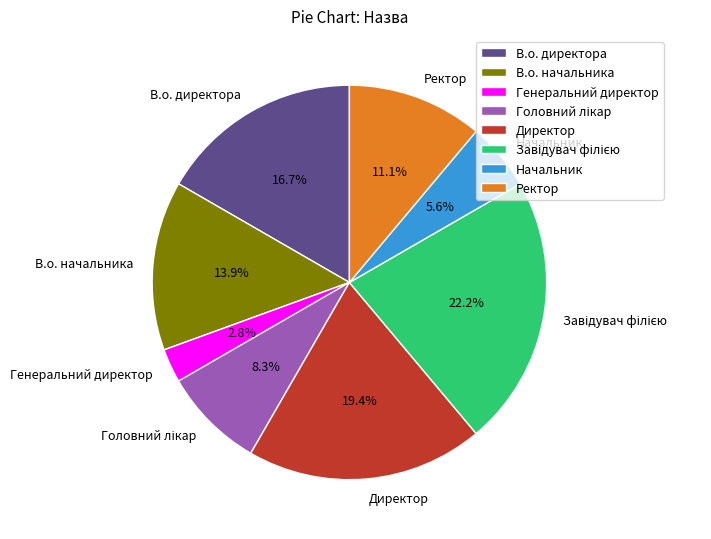

Which has a higher value, Директор or Начальник?

Директор